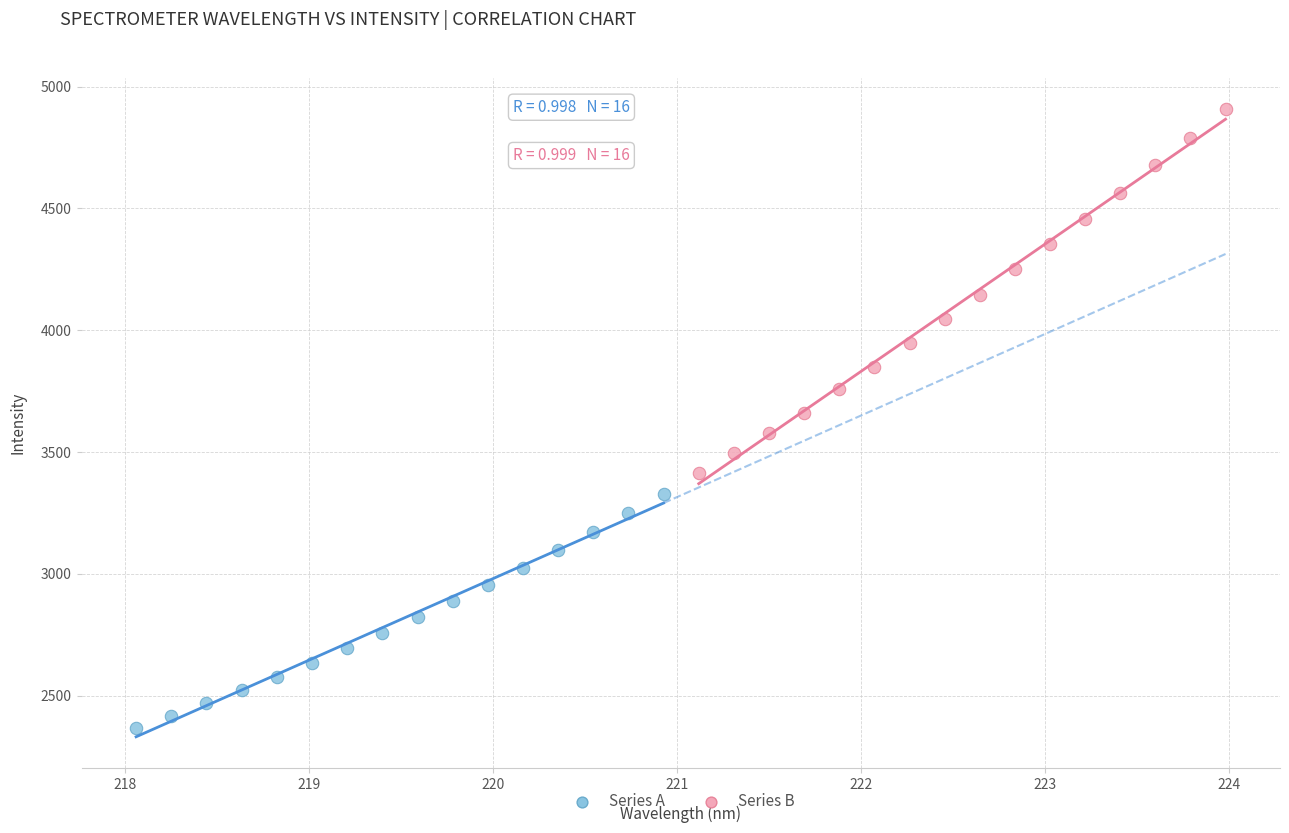

Which series reaches the maximum Y coordinate?

Series B